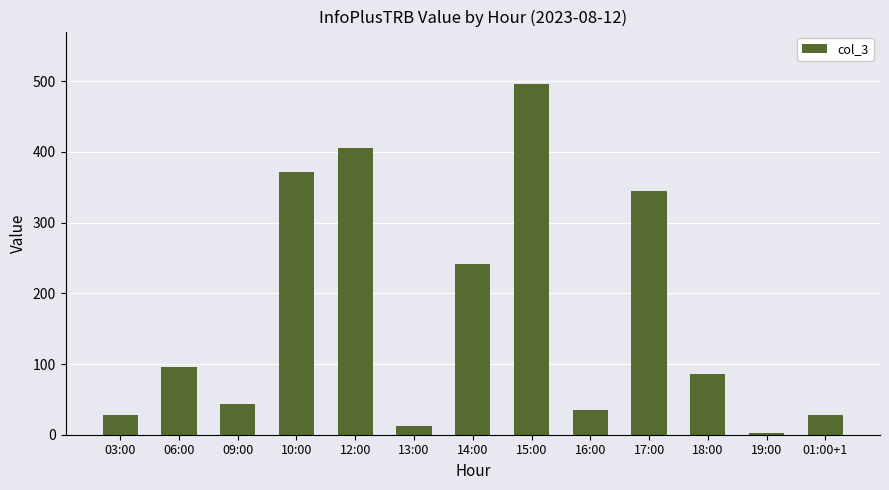

What is the average value?

169